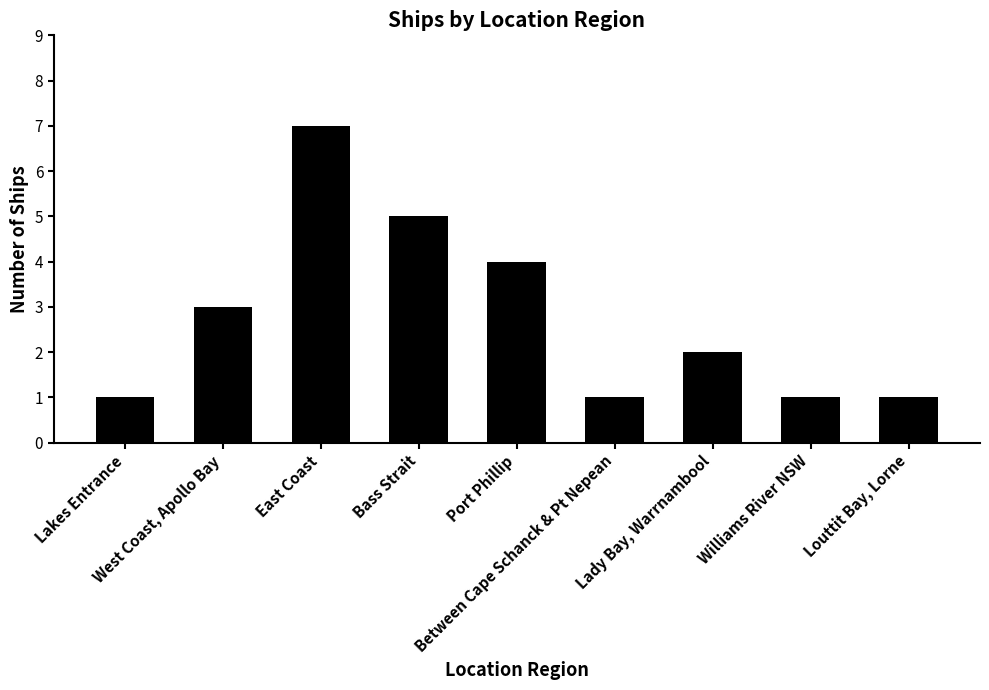

How many data points are less than 2?

4